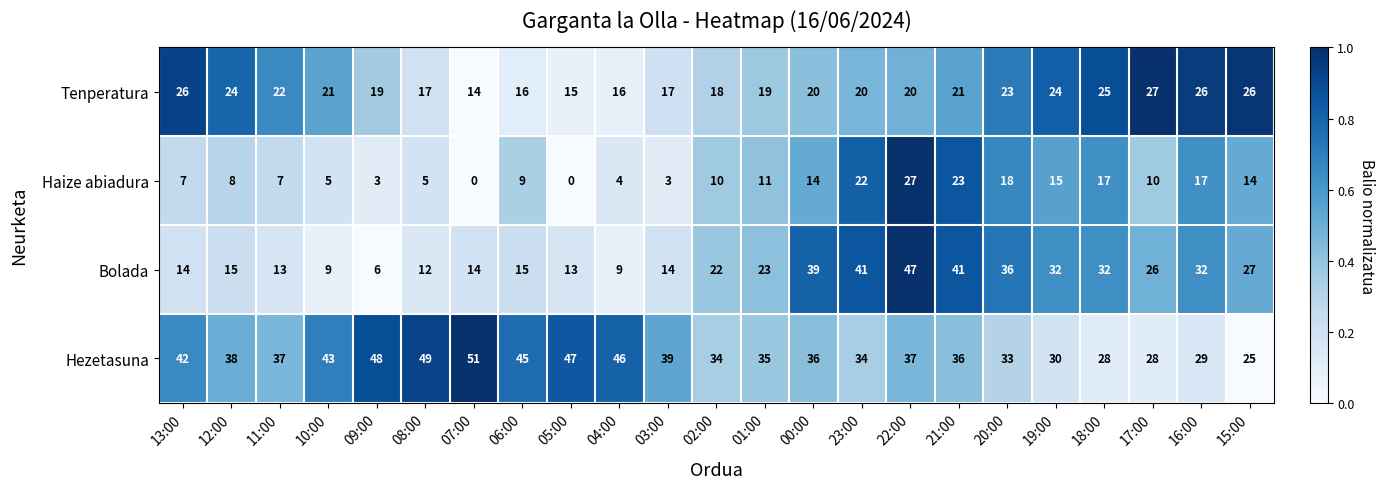

Between 11:00 and 04:00, which series saw the biggest shift?

Hezetasuna